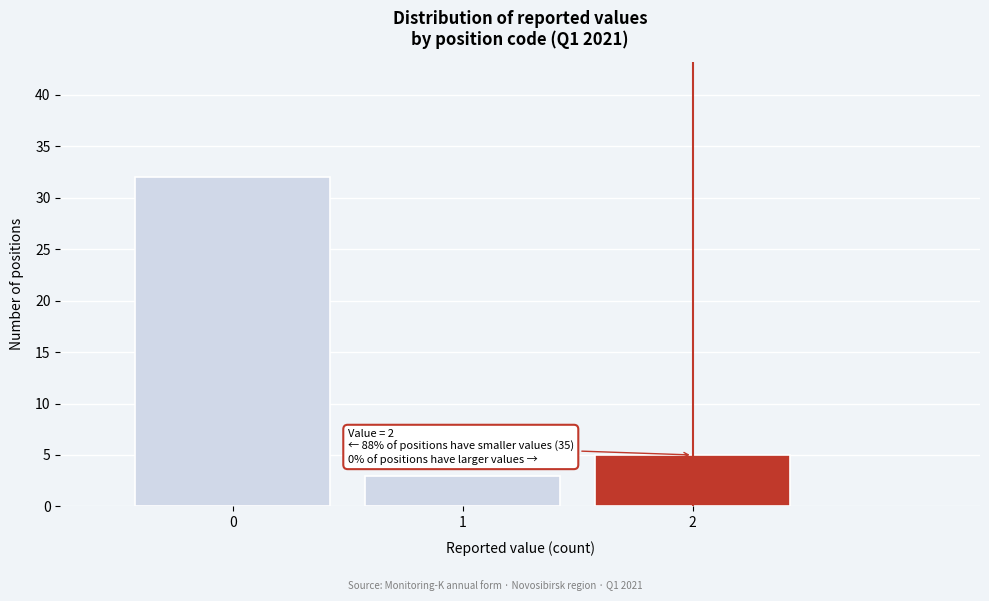

Reading left to right, what are all the values shown in this chart?

0=32	1=3	2=5